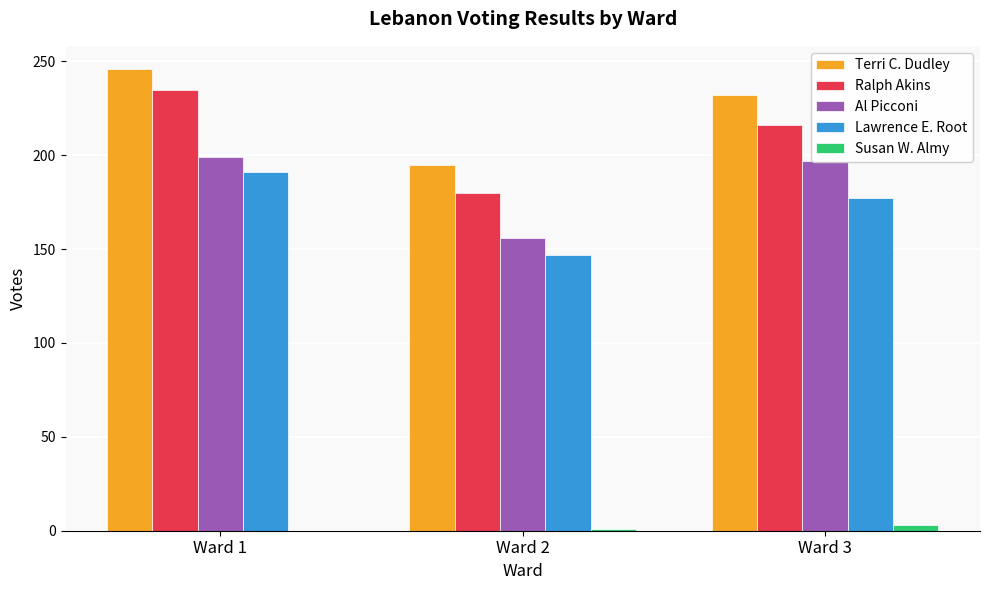

What is the sum of all Al Picconi values?

552